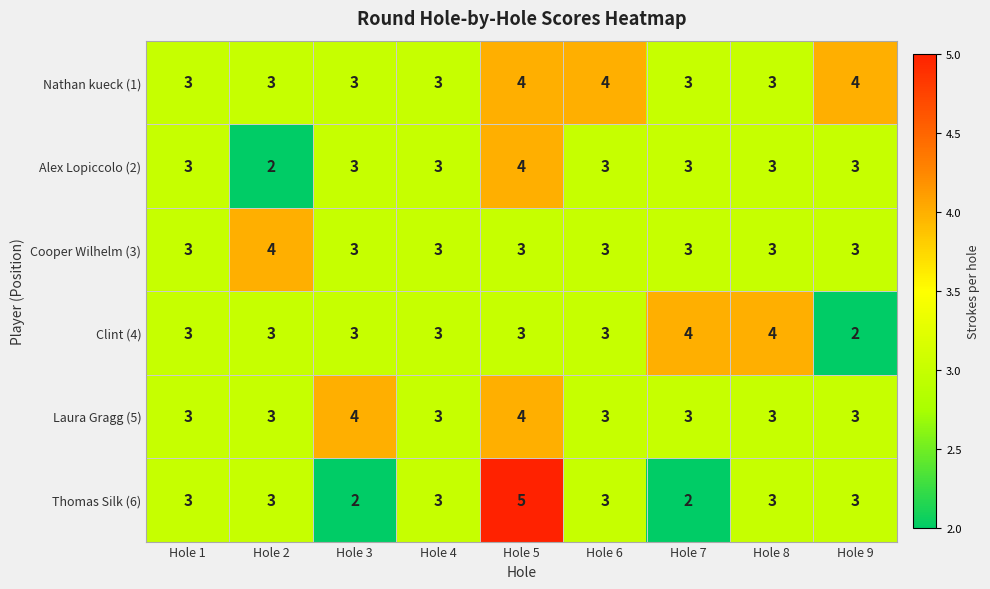

What value does the Cooper Wilhelm (3) series have at Hole 3?

3